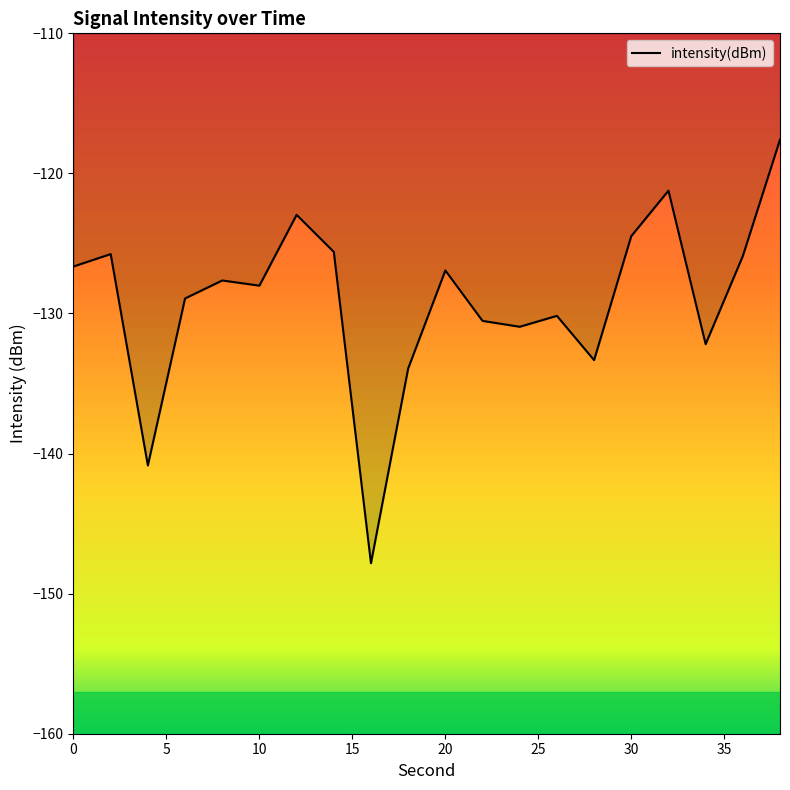

Count the number of data series in this chart.

1